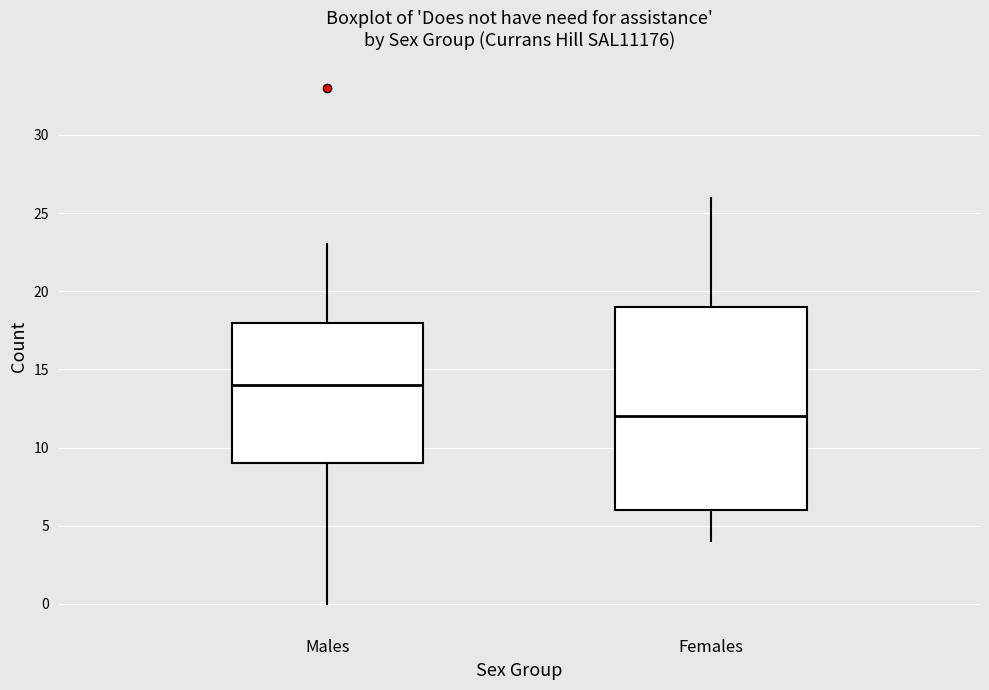

Comparing the boxes themselves (not the whiskers), which one is the tallest?

Females